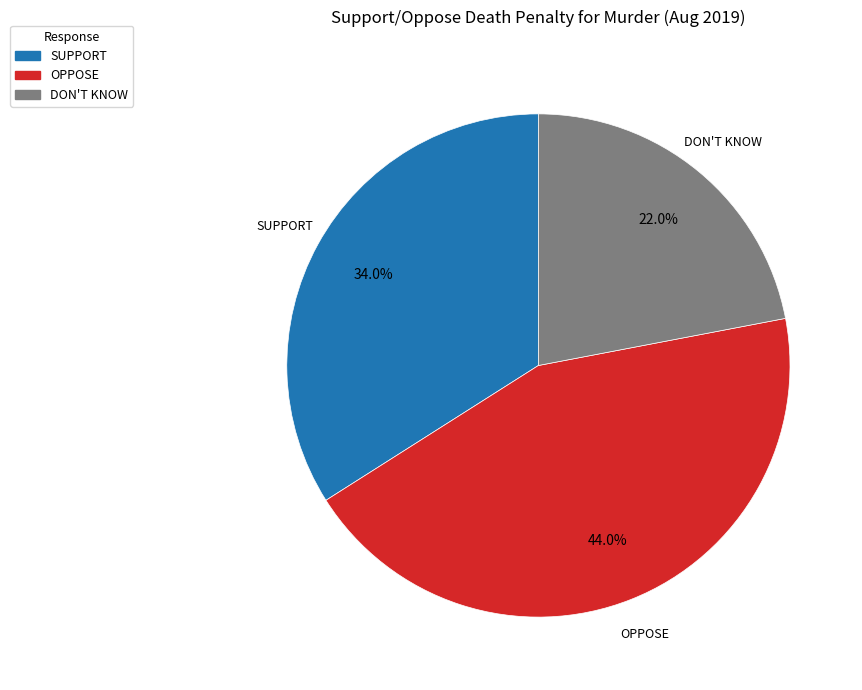

Does OPPOSE represent more than half of the total?

No